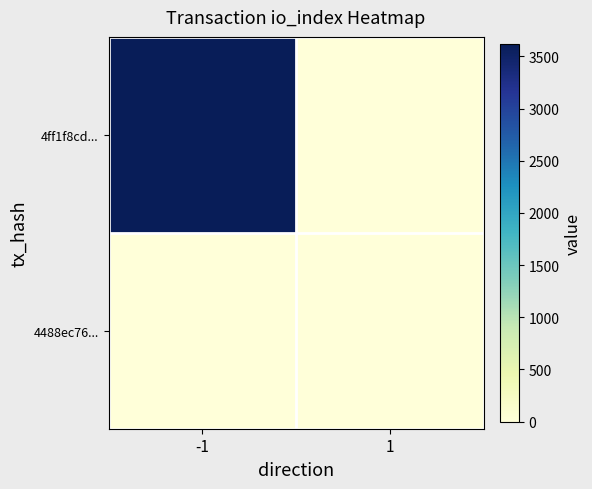

Reading left to right, what are all the values shown in this chart?

4ff1f8cd...: -1=3619	1=0
4488ec76...: -1=0	1=0